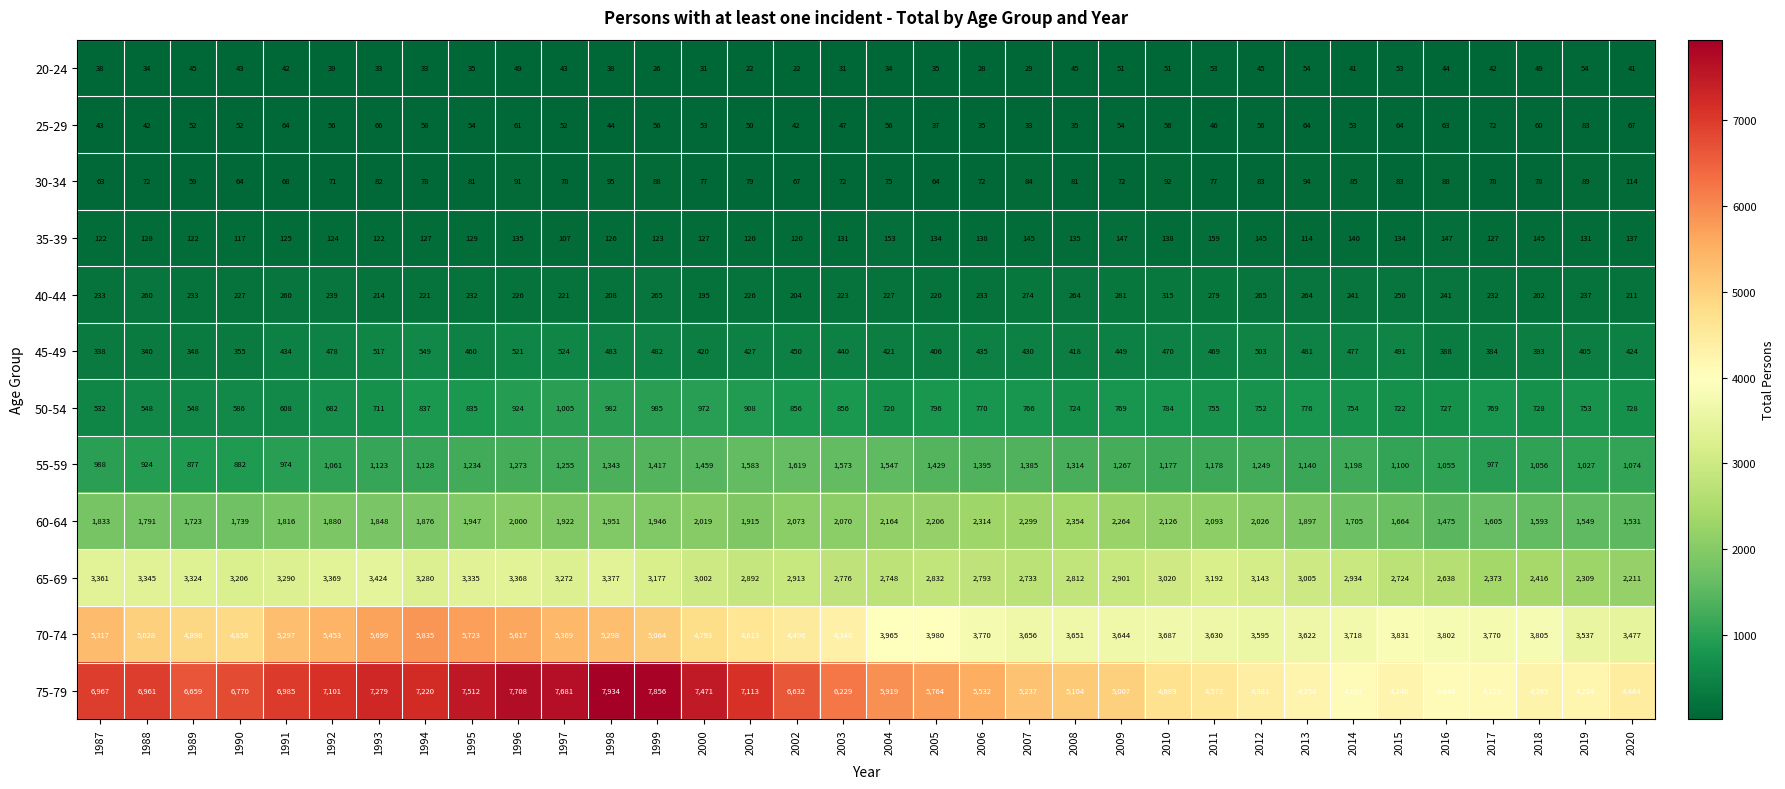

The 25-29 series shows 108 at 2013. True or false?

False